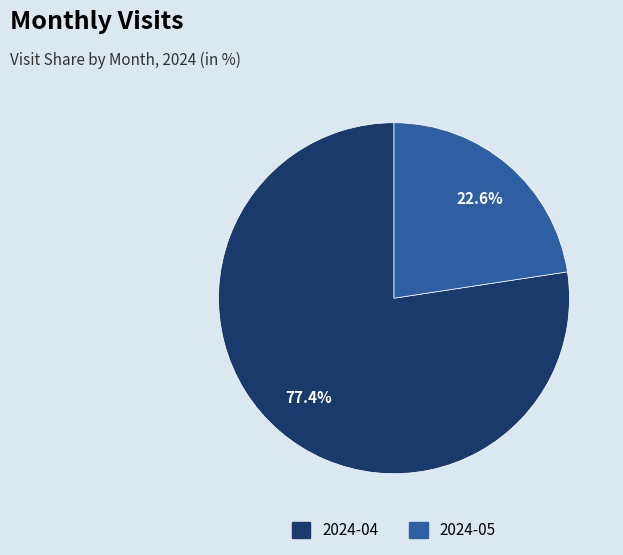

Rank the categories by value from highest to lowest.

2024-04, 2024-05